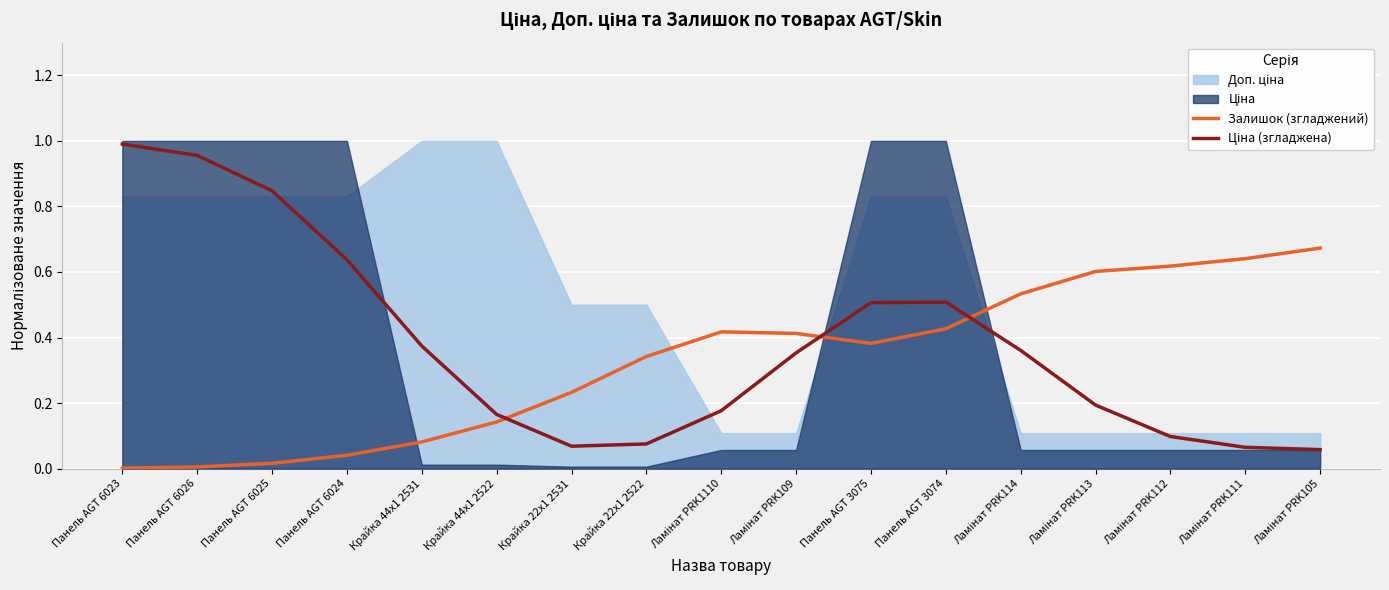

The Залишок (згладжений) series shows 0.0 at Панель AGT 6026. True or false?

True